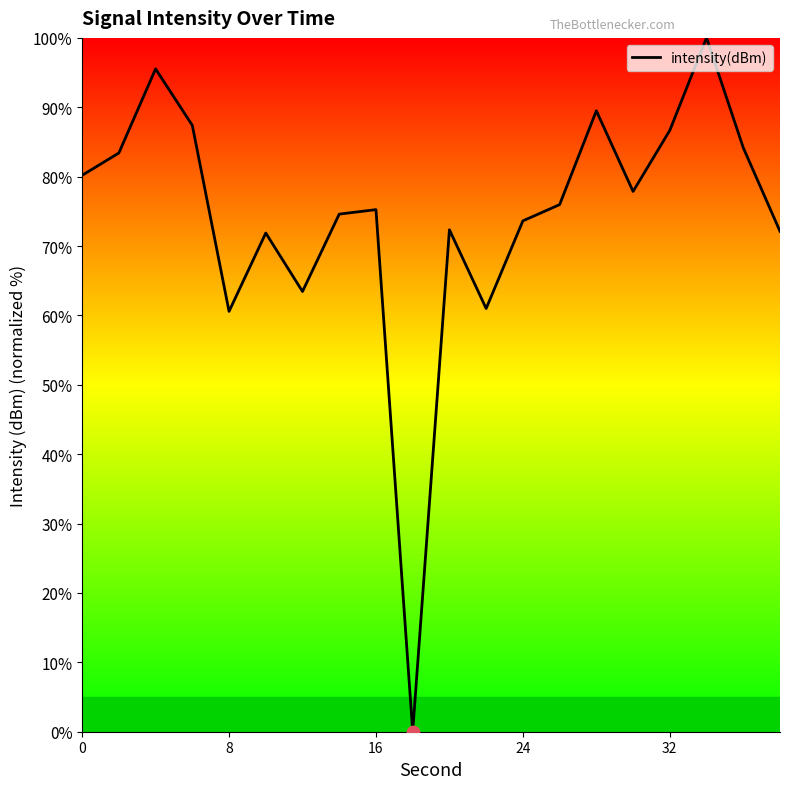

What is the difference between the maximum and minimum values?

100.0